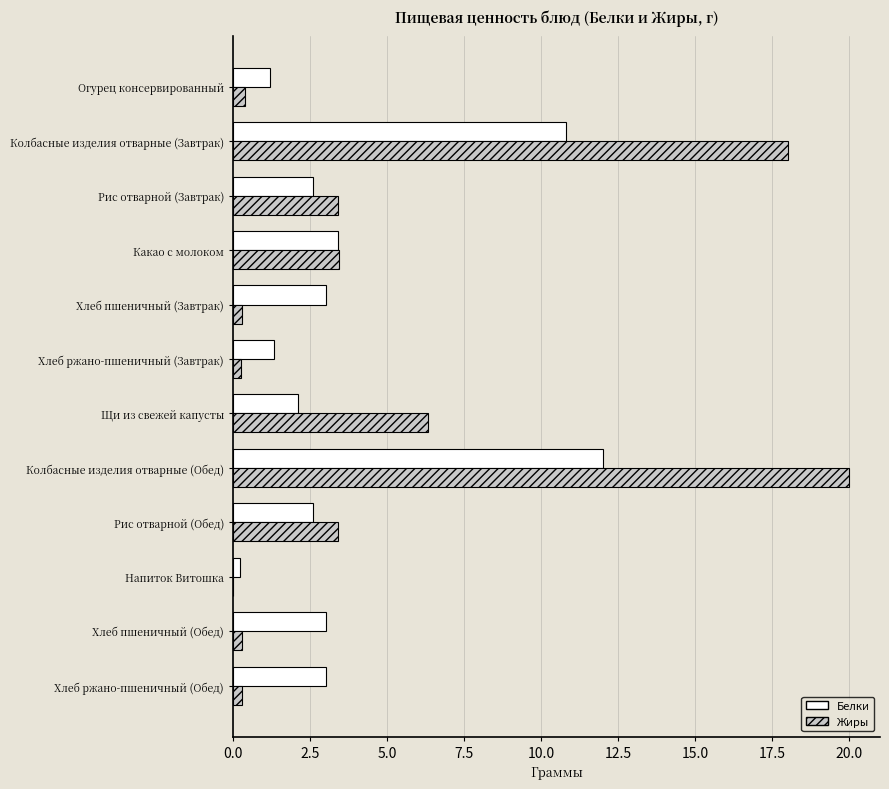

Is the value of Жиры at Хлеб пшеничный (Завтрак) greater than the value of Белки at Рис отварной (Завтрак)?

No